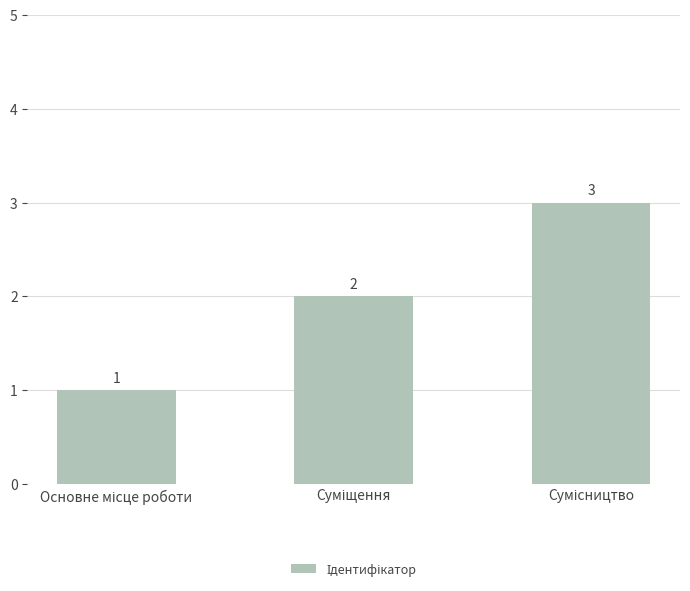

Count the number of data series in this chart.

1